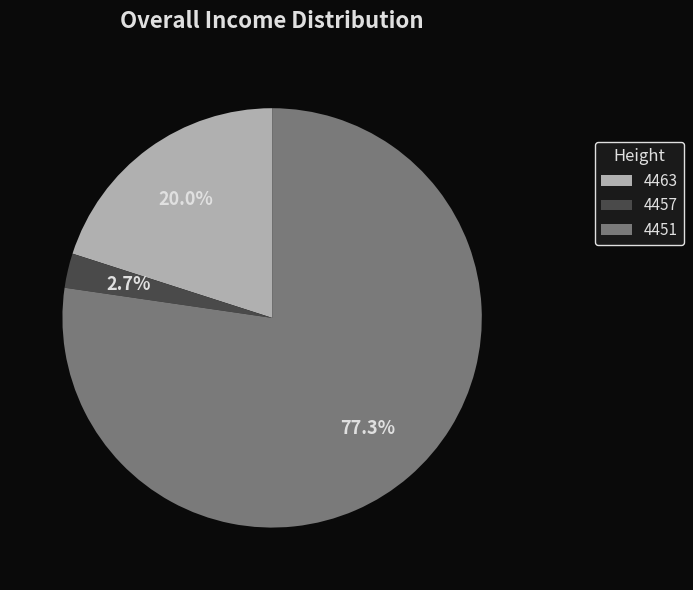

Which slice is the smallest?

4457